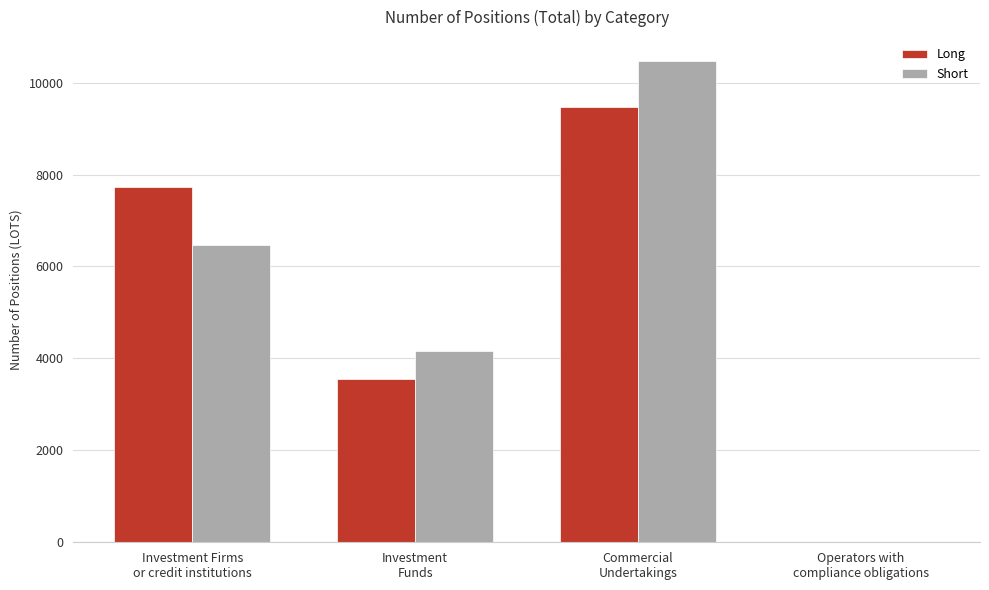

Which series changed the most between Investment Firms
or credit institutions and Commercial
Undertakings?

Short